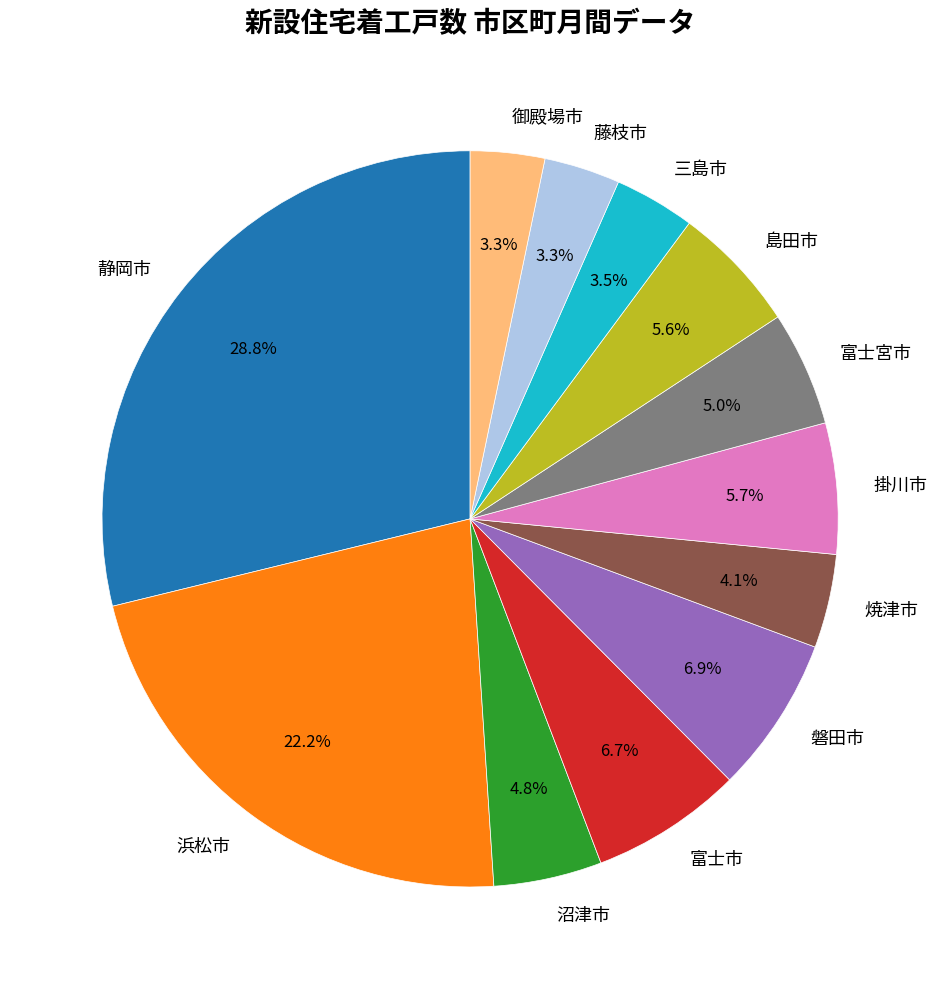

What percentage is the 静岡市 slice, to the nearest percent?

29%